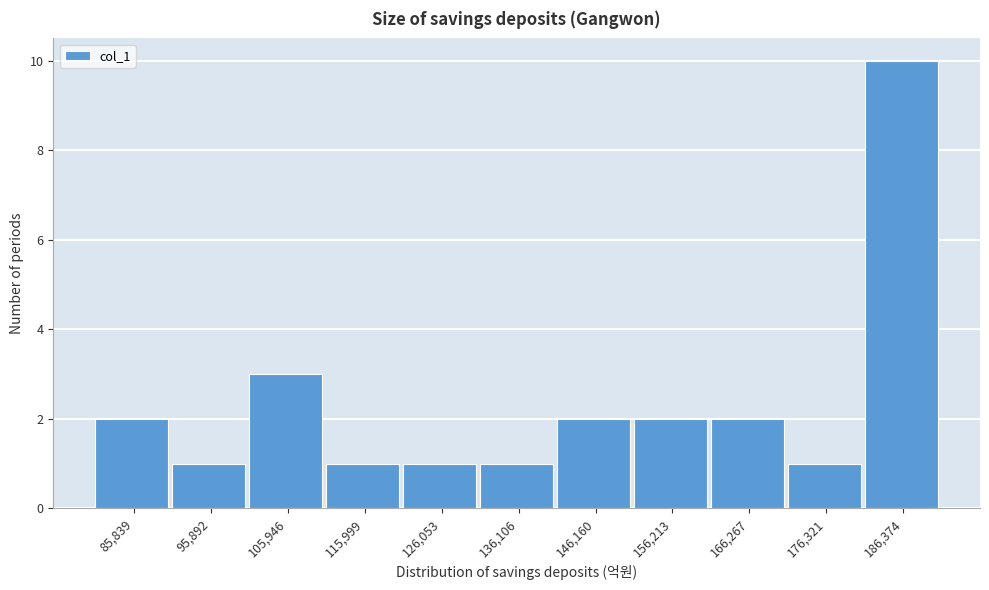

Reading left to right, what are all the values shown in this chart?

2	1	3	1	1	1	2	2	2	1	10